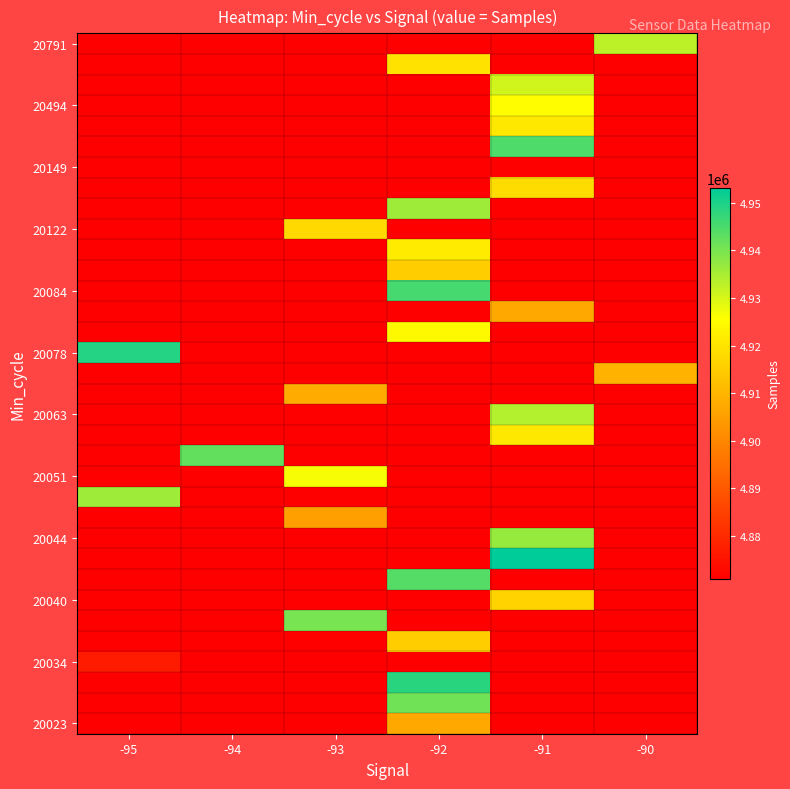

What is the spread (max minus min) of values at -91?

4953131